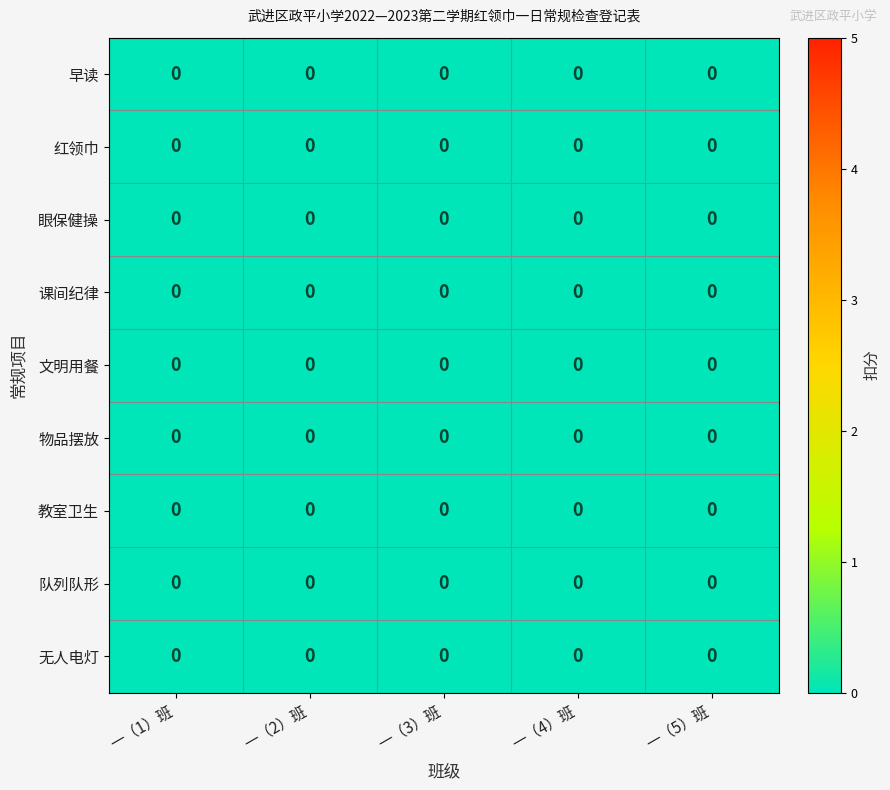

Which series has the largest total across all categories?

早读